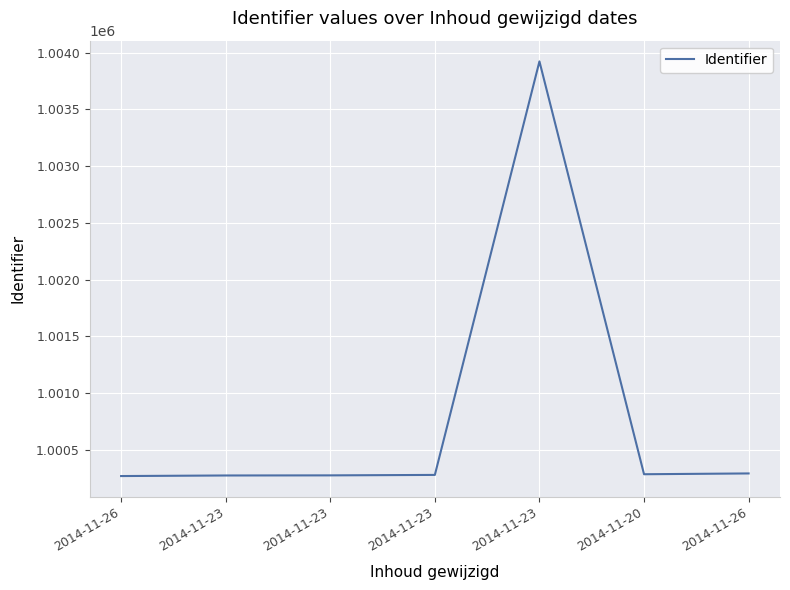

How many points are higher than both their immediate neighbors (excluding endpoints)?

1